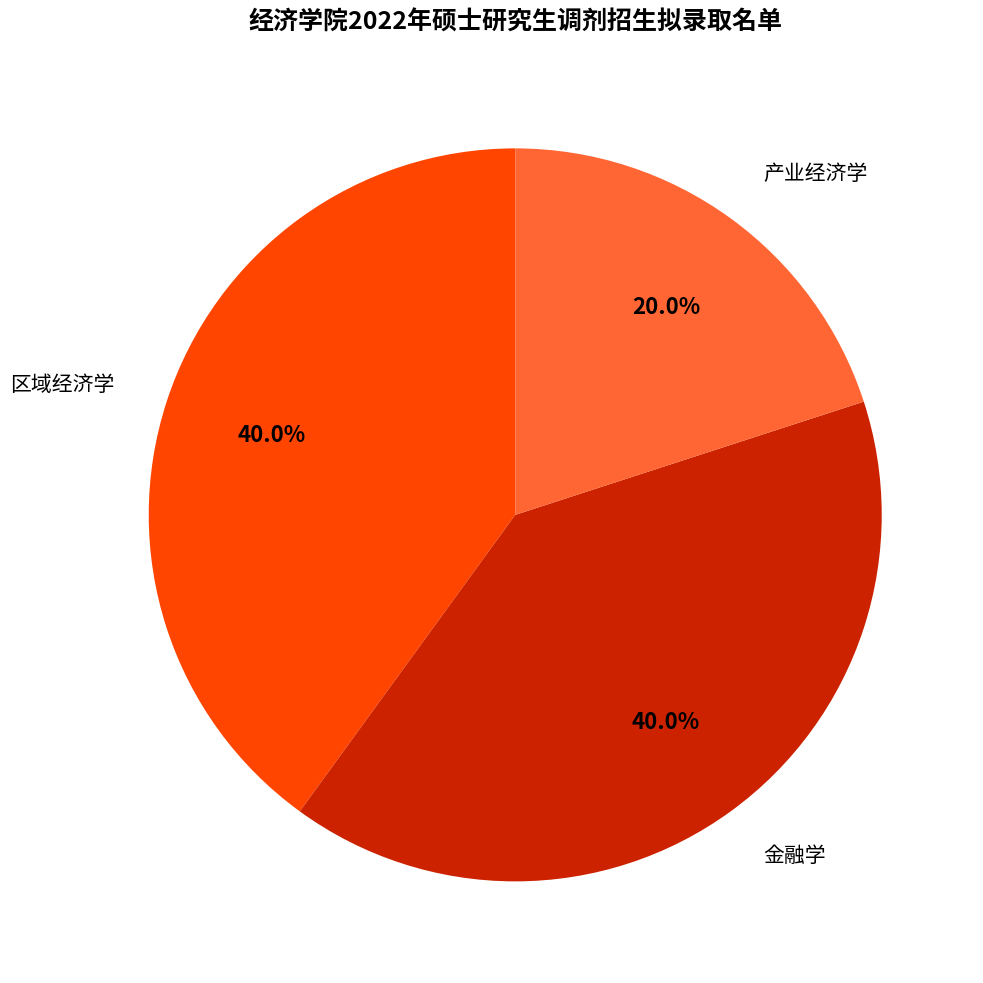

Approximately how many times larger is the value at 产业经济学 compared to 区域经济学?

0.5